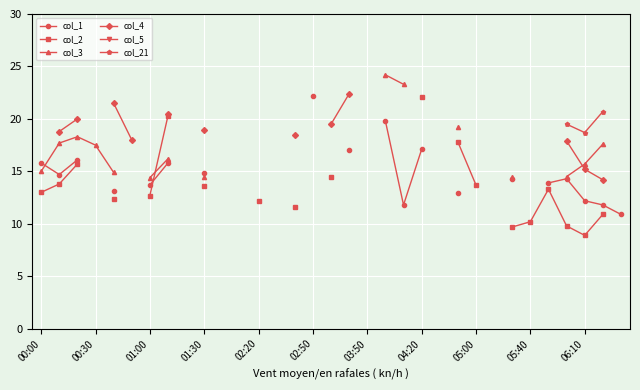

At which category does col_21 reach its first local valley?

06:10